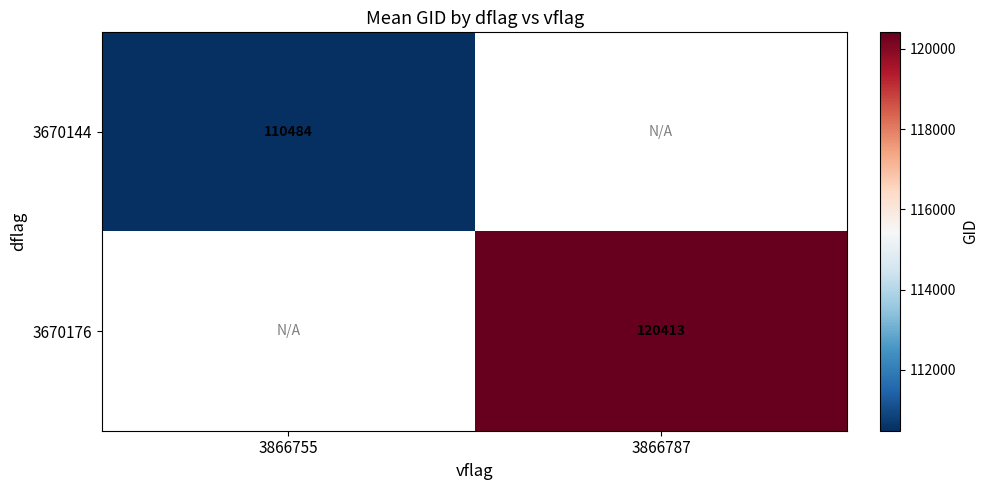

List the labels in order of 3670176 value, smallest first.

3866755, 3866787